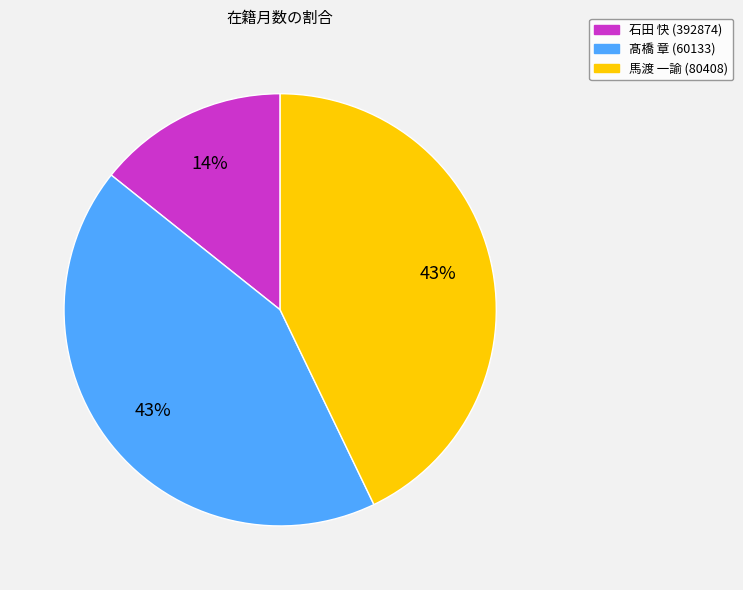

Does 馬渡 一諭 (80408) account for over 50% of the chart?

No